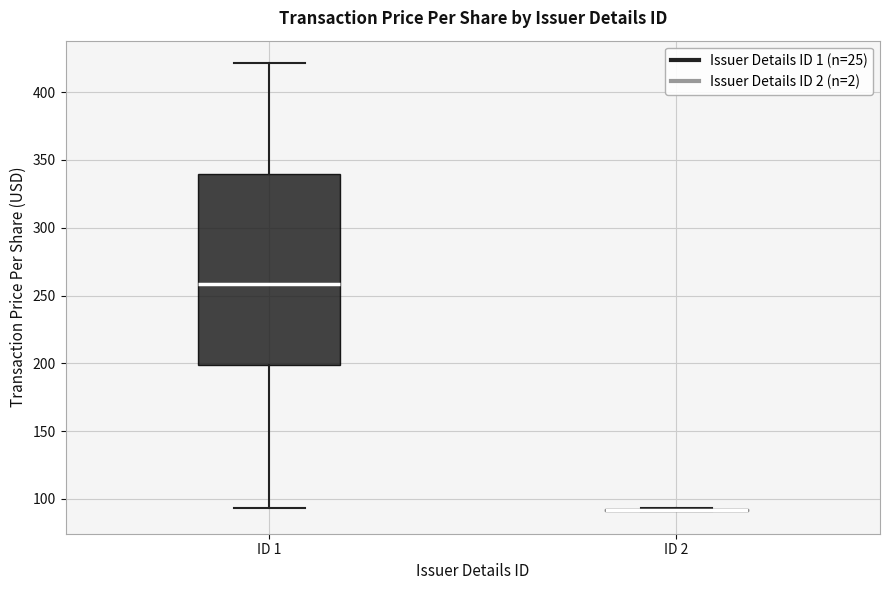

Reading left to right, read every box against the y-axis: the position of its median line, the range the box covers, and the ends of its whiskers. The values are not printed on the chart, so give them approximately, as read against the axis.

ID 1: median 260, box 200 to 340, whiskers 95 to 420
ID 2: box collapsed to a line at 90, whiskers 90 to 95